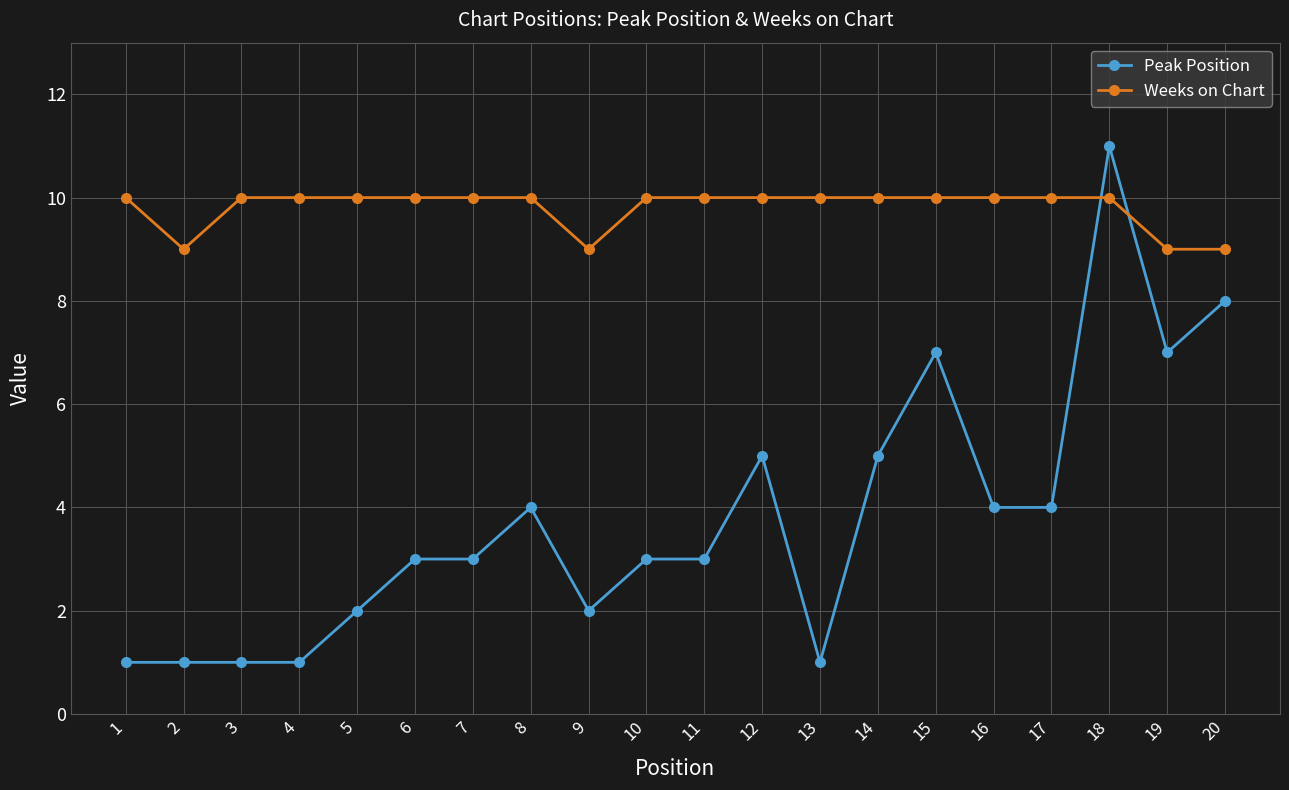

Between which two adjacent categories do Weeks on Chart and Peak Position first intersect?

17 and 18